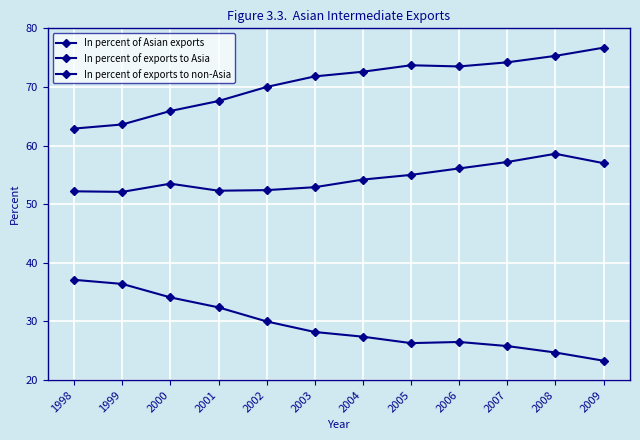

How many lines are shown in the chart?

3